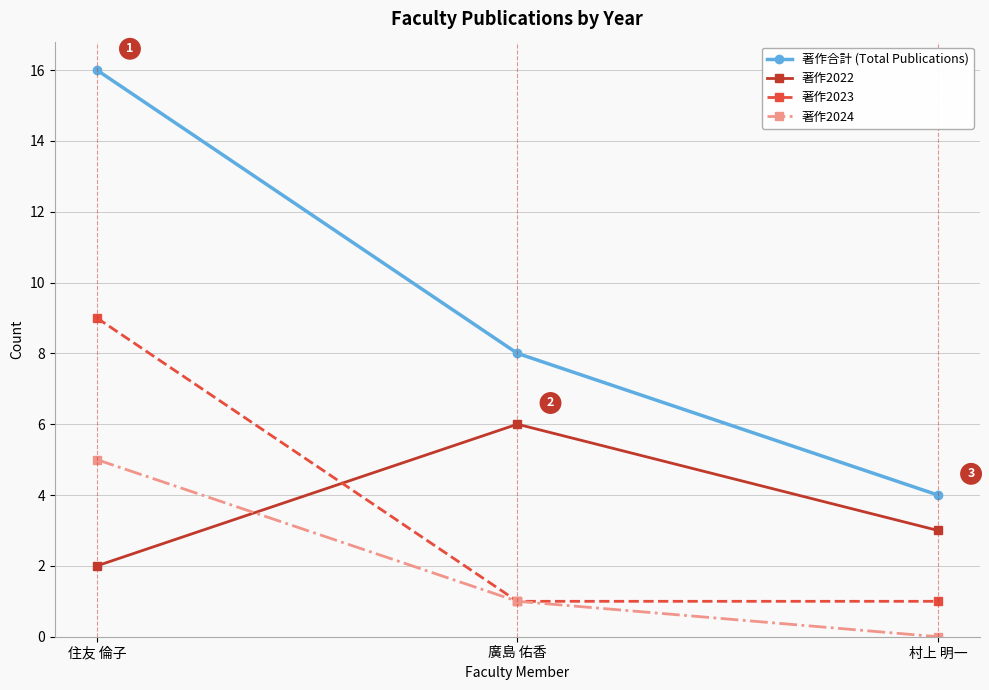

At how many categories does at least one series exceed 1?

3